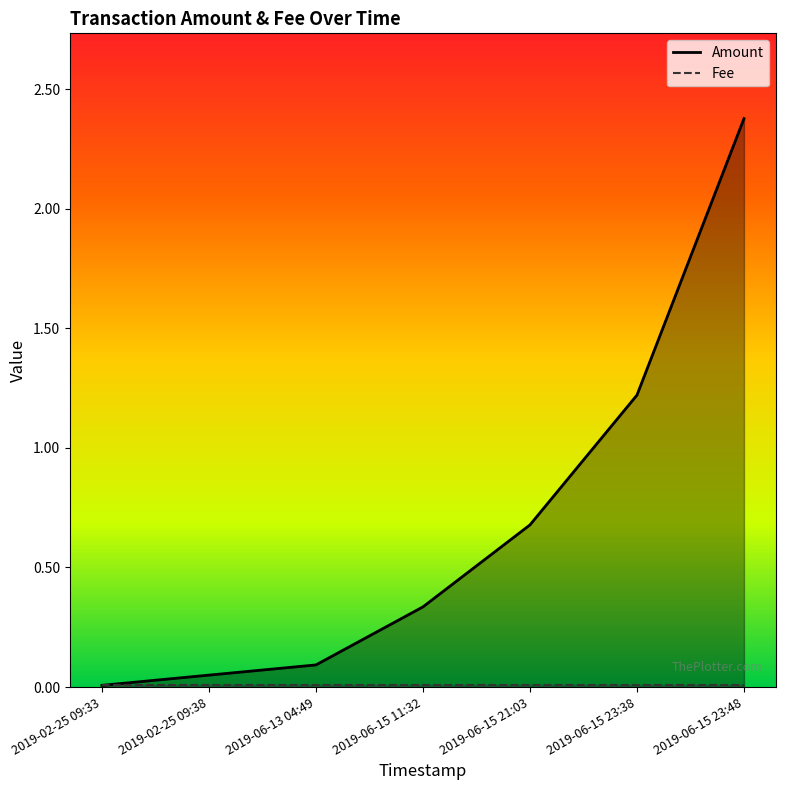

Reading left to right, transcribe all the data shown in this chart.

Amount: 0.0	0.1	0.1	0.3	0.7	1.2	2.4
Fee: 0.0	0.0	0.0	0.0	0.0	0.0	0.0